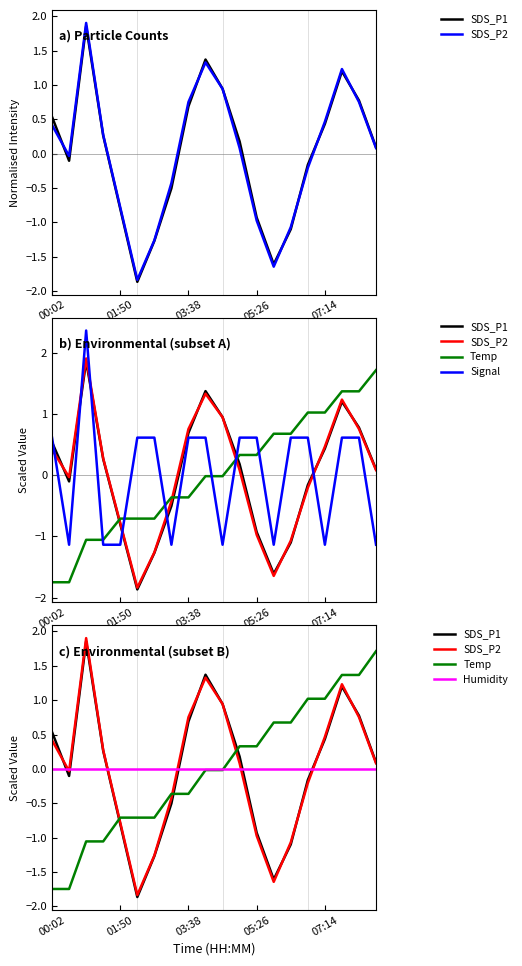

How many times do Temp and SDS_P1 cross each other?

3